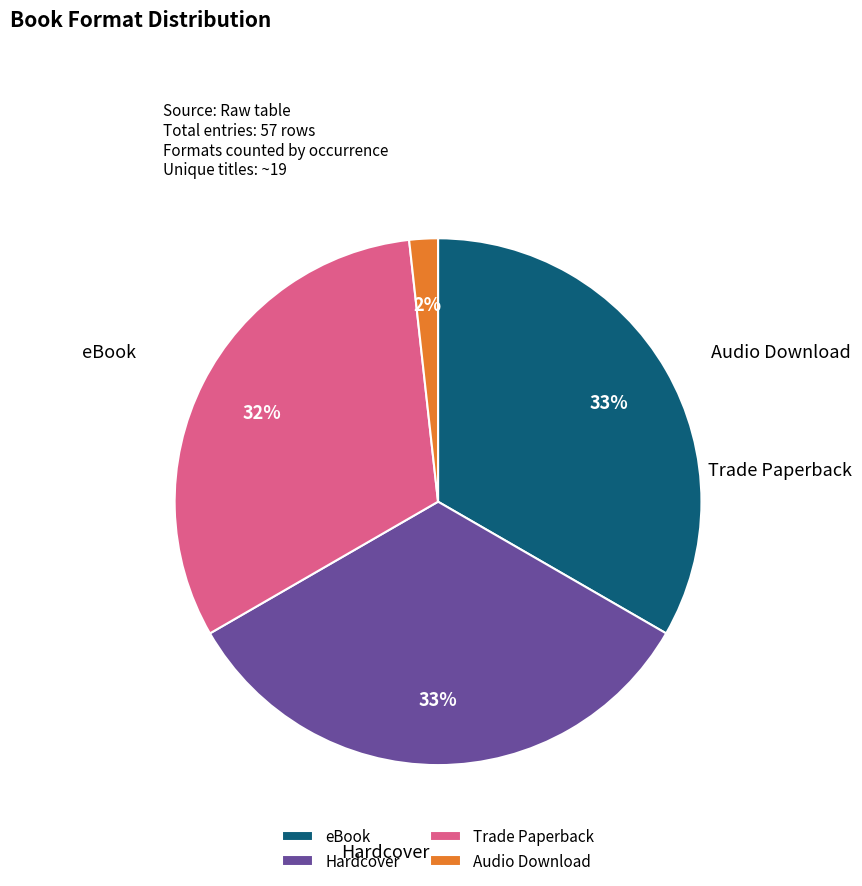

Is there a majority slice in this chart?

No